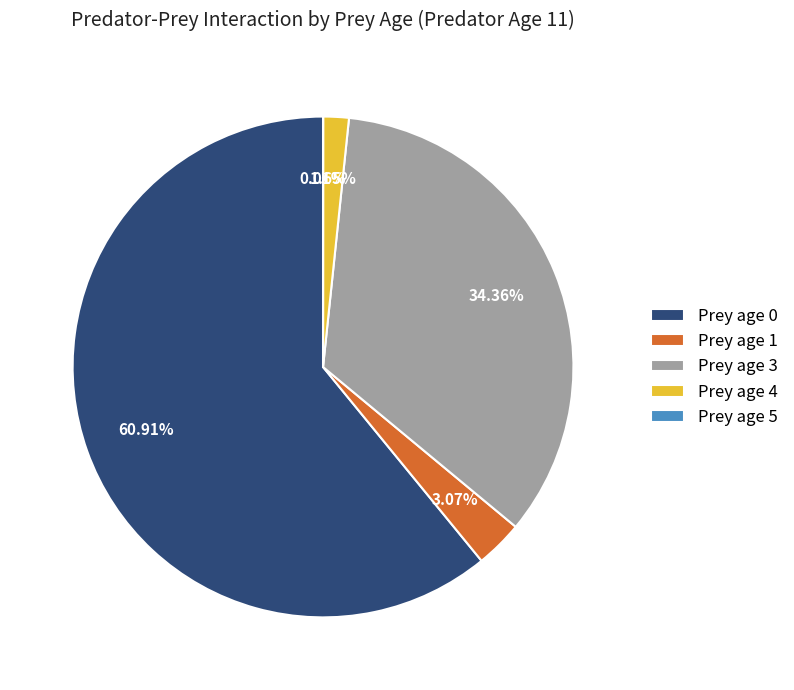

Does Prey age 0 account for over 50% of the chart?

Yes